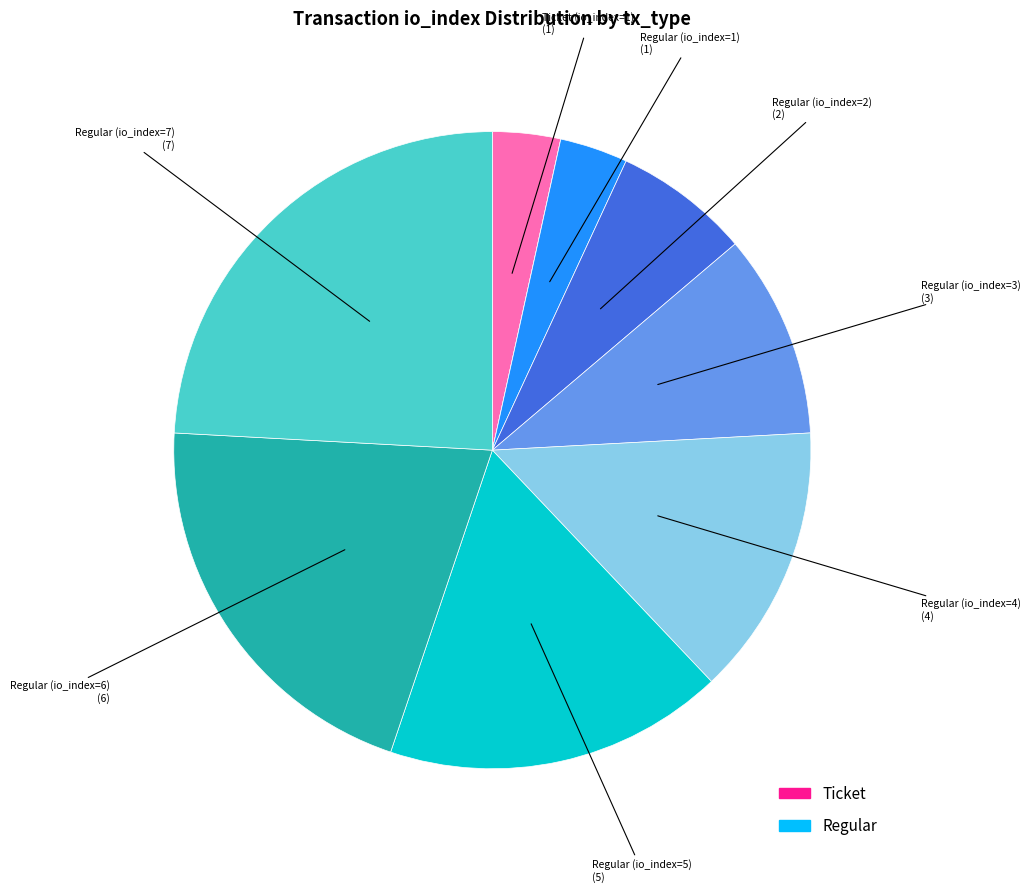

Is there any slice that represents more than half of the pie?

No